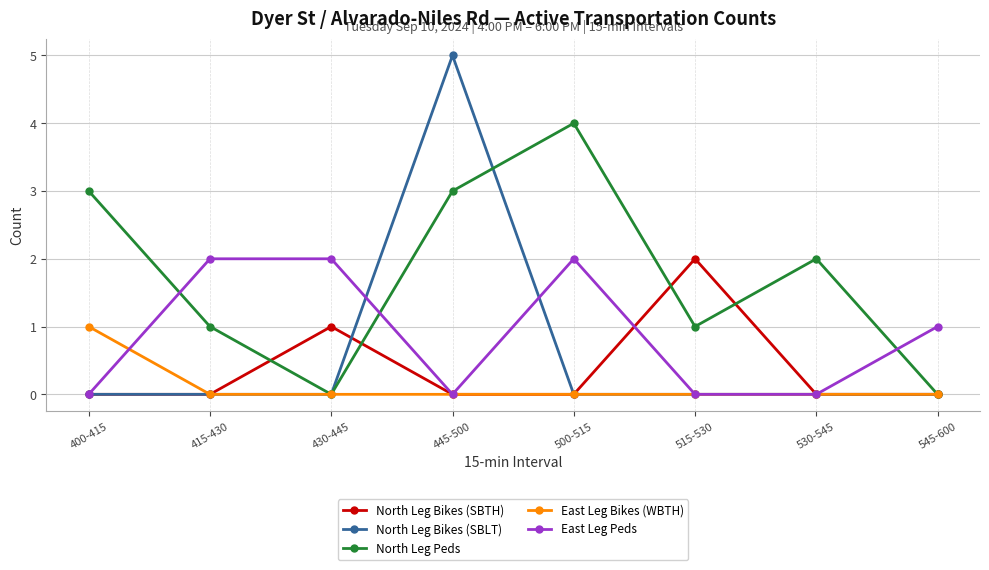

At how many categories does at least one series exceed 0?

8